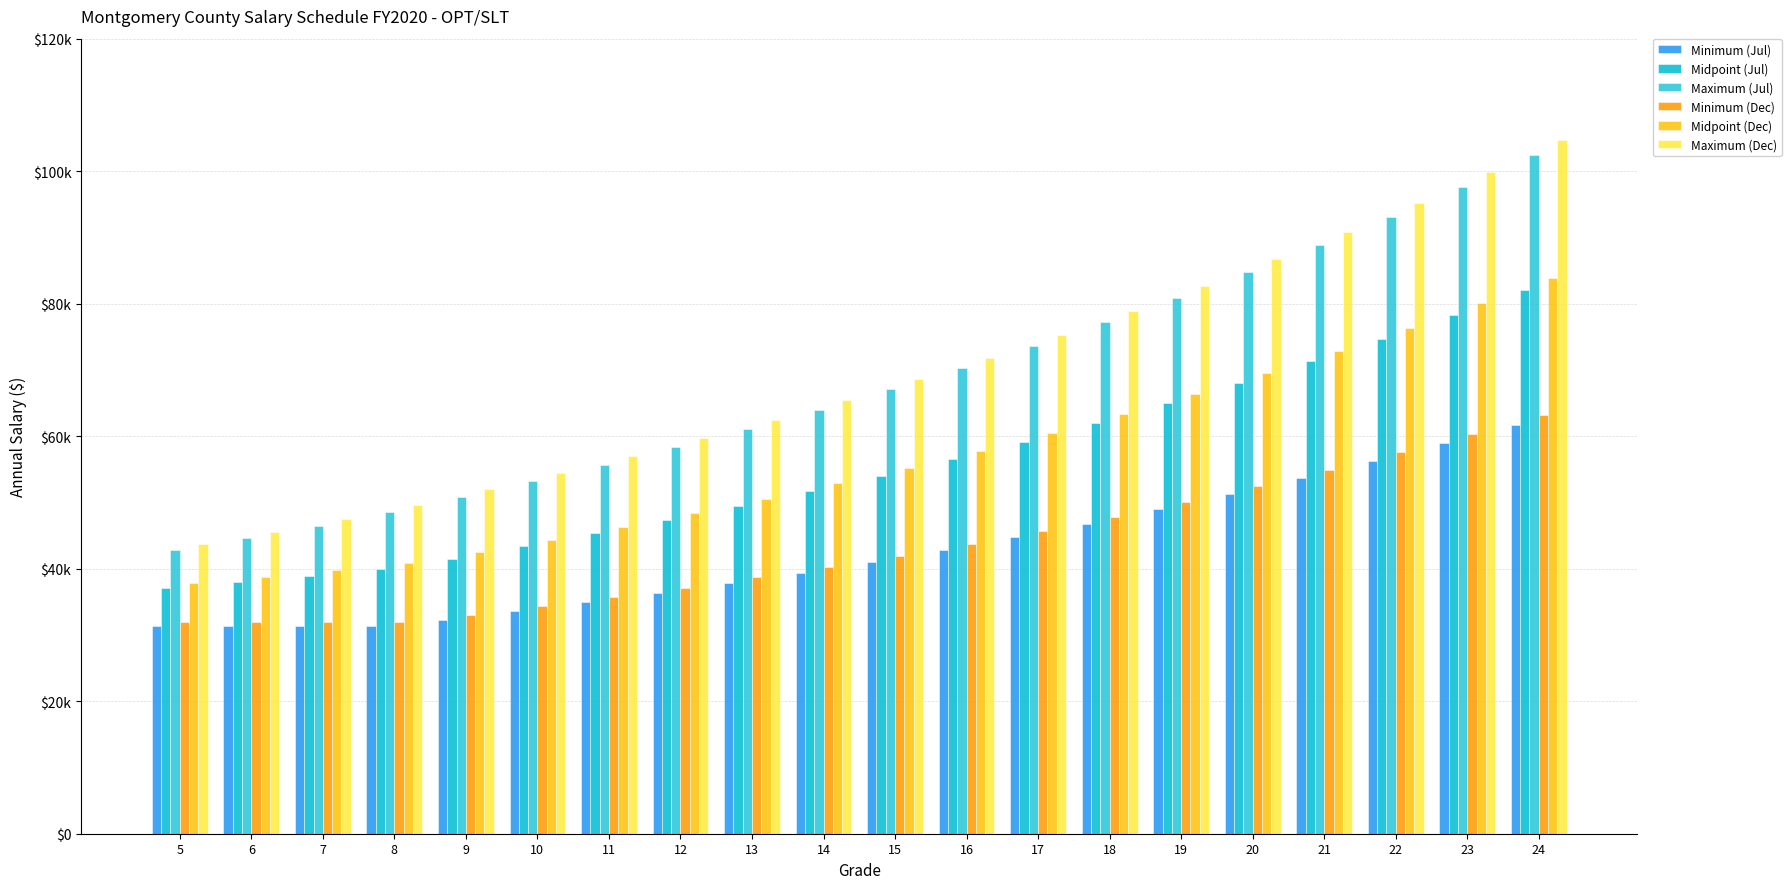

Which series has the largest range (max minus min)?

Maximum (Dec)